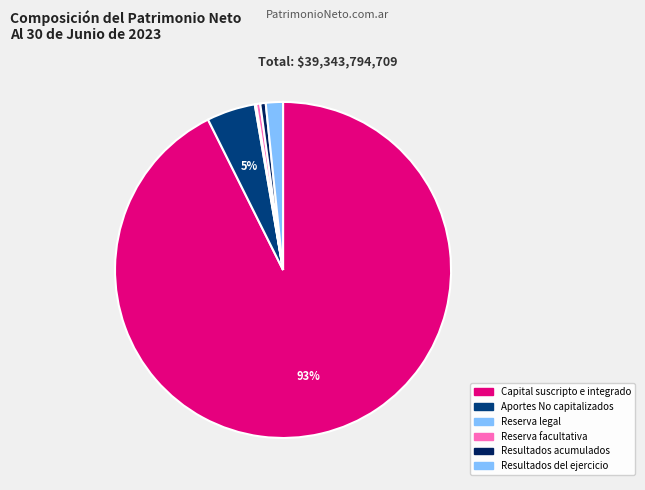

To the nearest percent, what portion does Resultados acumulados represent?

1%